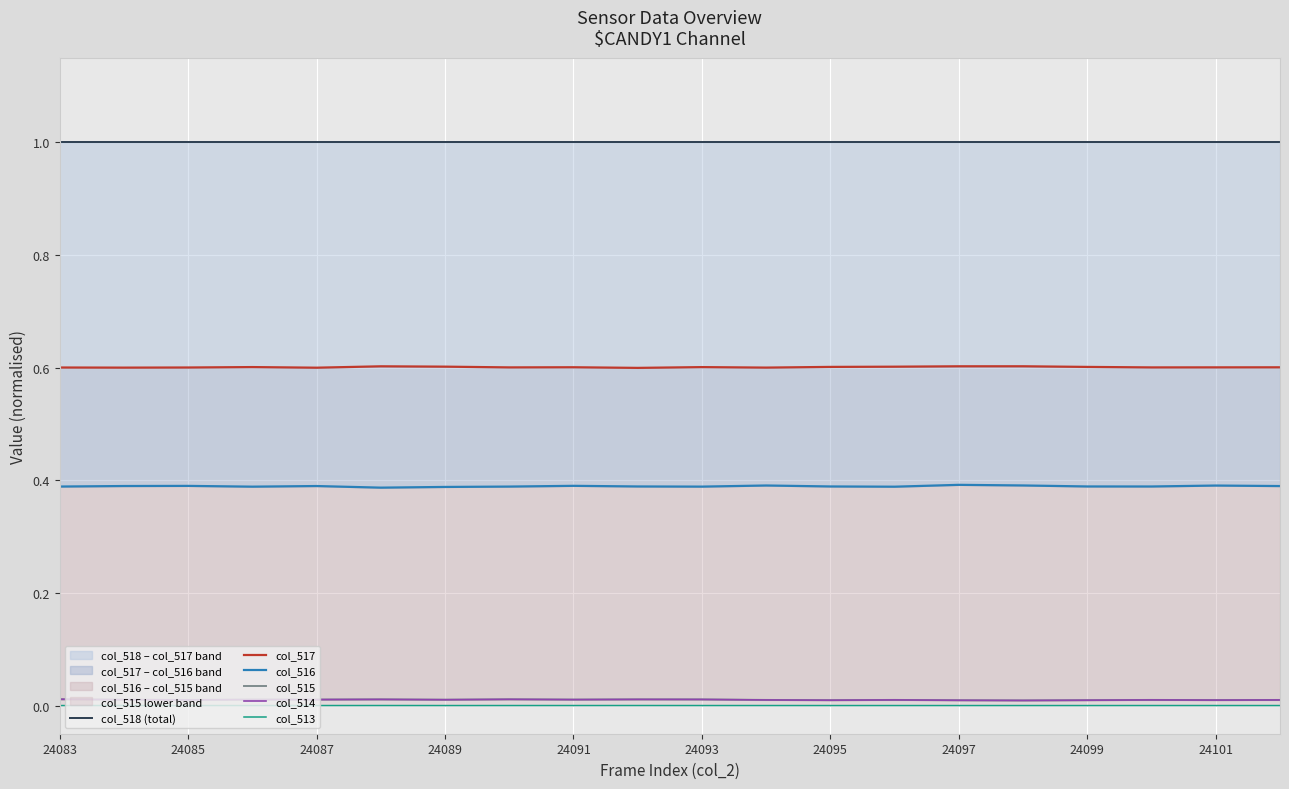

Is it true that col_514 equals 0.0 at 24099?

True